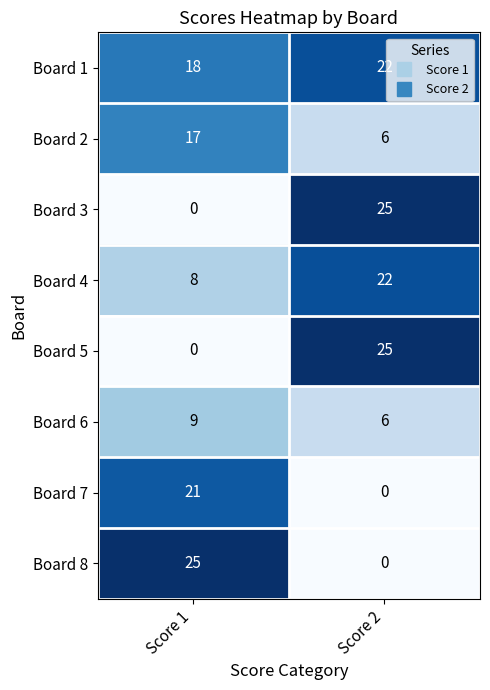

What is the difference between the highest and lowest values at Score 2?

25